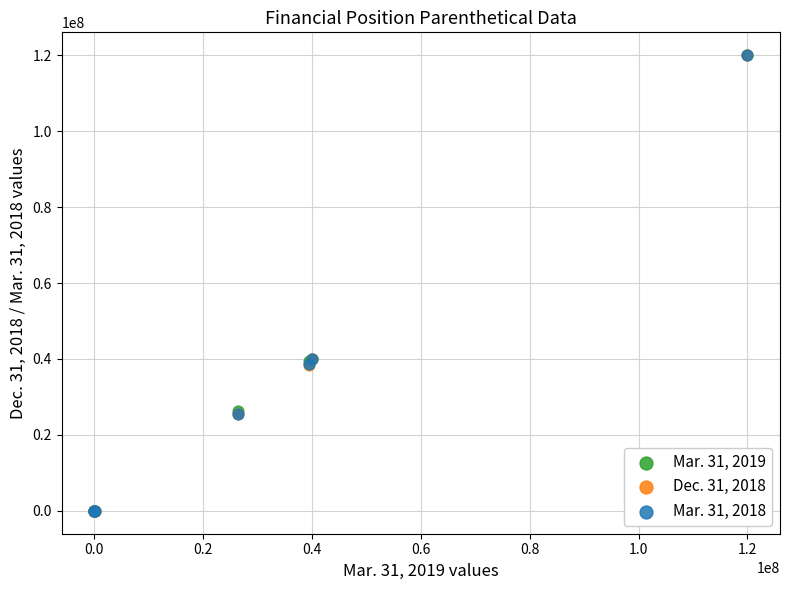

What are all the series names shown in the legend?

Mar. 31, 2019, Dec. 31, 2018, Mar. 31, 2018